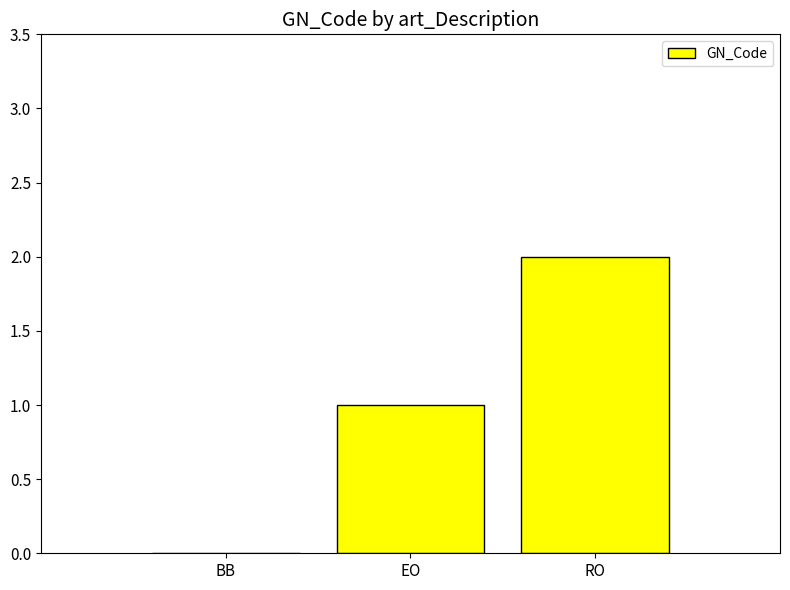

Which category has the highest value across all series?

RO